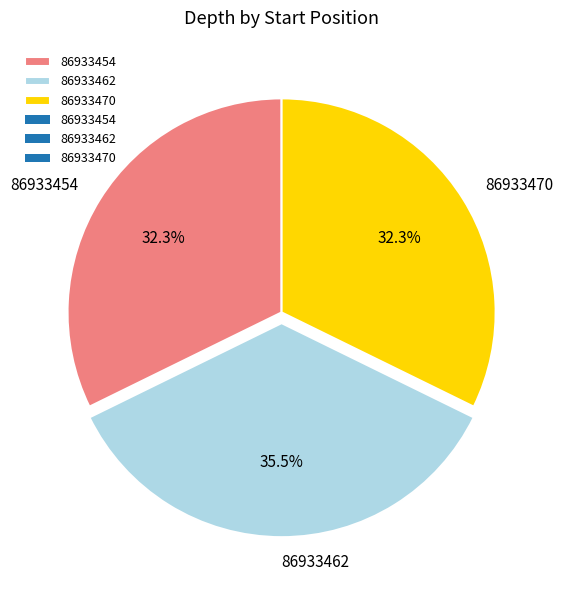

To the nearest percent, what percentage of the pie is 86933454?

32%